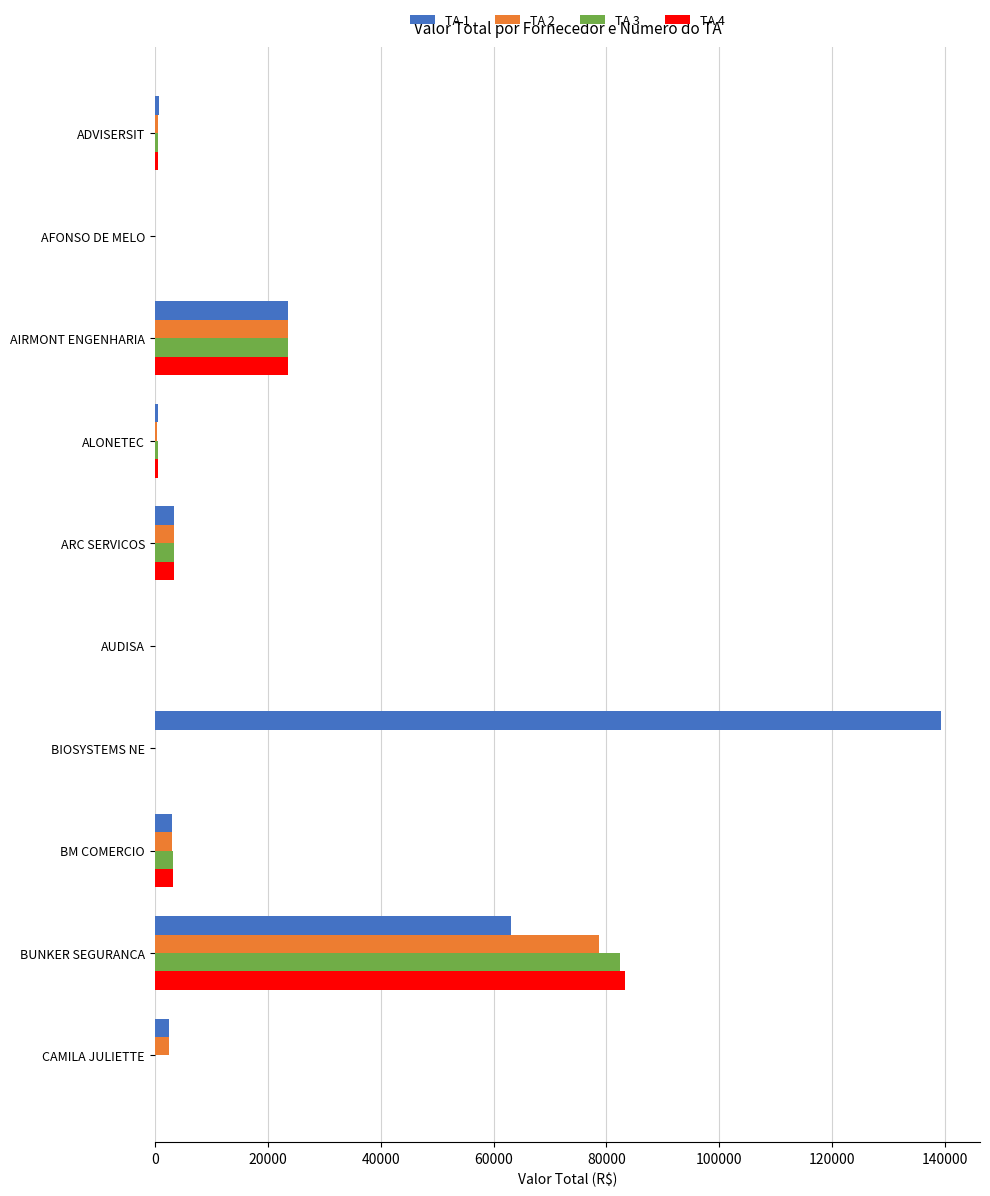

At which label is TA 1 closest to 69600?

BUNKER SEGURANCA